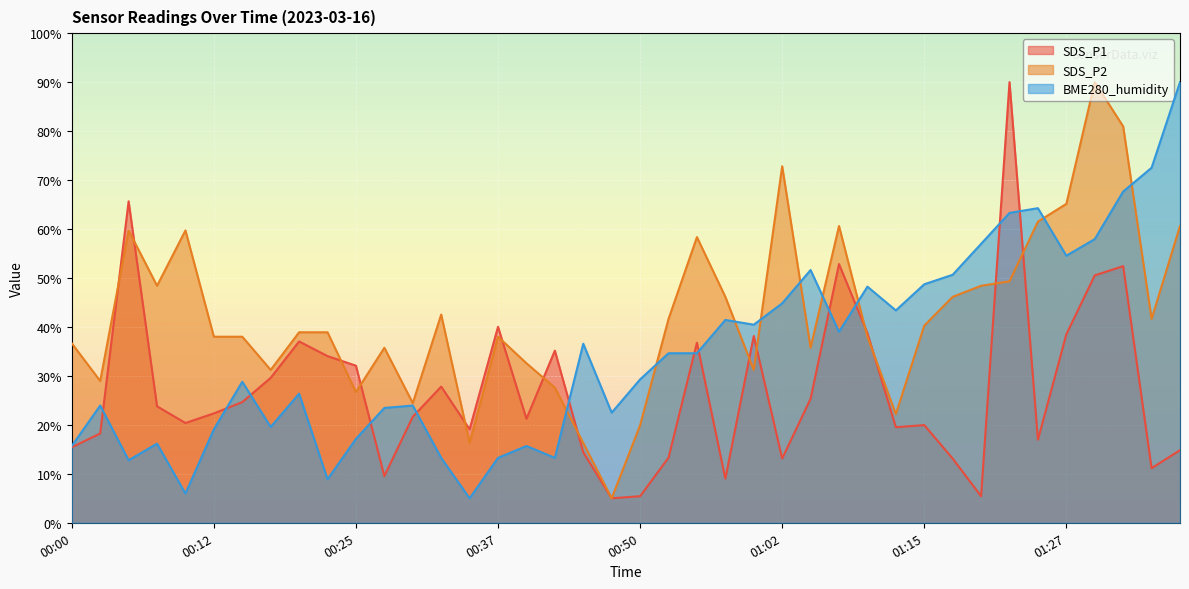

Reading left to right, extract all data points from this chart.

SDS_P1: 15.4	18.2	65.7	23.8	20.4	22.3	24.6	29.6	37.0	34.0	32.1	9.5	21.7	27.8	19.1	40.0	21.2	35.2	14.4	5.0	5.4	13.3	36.8	9.0	38.1	13.1	25.3	52.8	38.7	19.5	19.9	13.1	5.4	90.0	17.0	38.5	50.5	52.4	11.2	14.8
SDS_P2: 36.6	29.0	59.7	48.4	59.7	38.0	38.0	31.2	38.9	38.9	26.7	35.7	24.4	42.5	16.3	38.0	32.6	27.6	16.3	5.0	19.9	41.6	58.4	46.1	31.2	72.8	35.7	60.6	38.0	22.2	40.3	46.1	48.4	49.3	61.5	65.1	90.0	81.0	41.6	60.6
BME280_humidity: 15.7	23.9	12.8	16.2	6.0	19.1	28.8	19.6	26.4	8.9	17.1	23.5	23.9	13.3	5.0	13.3	15.7	13.3	36.6	22.5	29.3	34.6	34.6	41.4	40.5	44.8	51.6	39.0	48.2	43.4	48.7	50.7	57.0	63.3	64.3	54.5	57.9	67.7	72.5	90.0